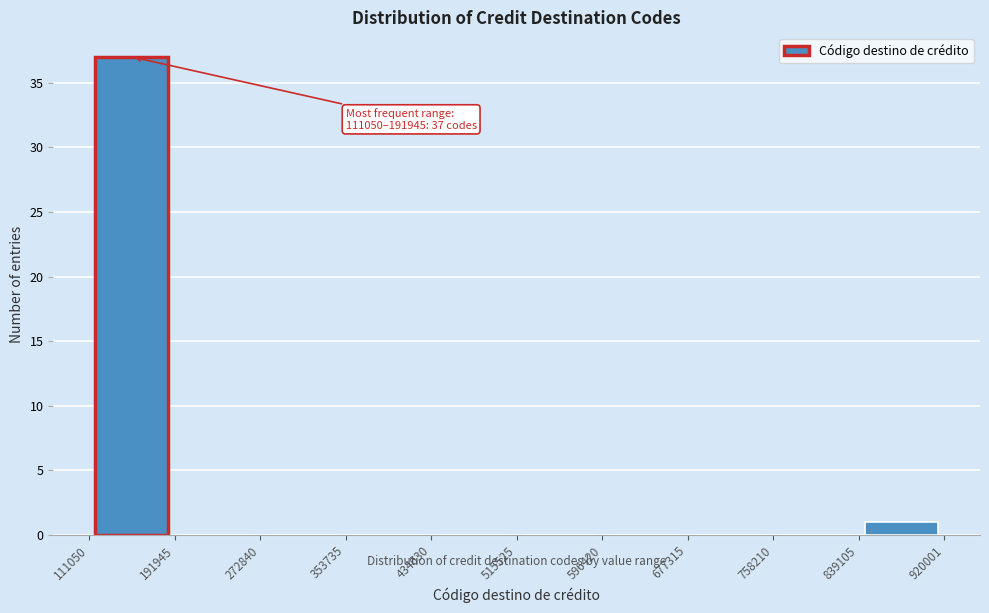

Which range on the x-axis has the tallest bar?

111050 to 191945